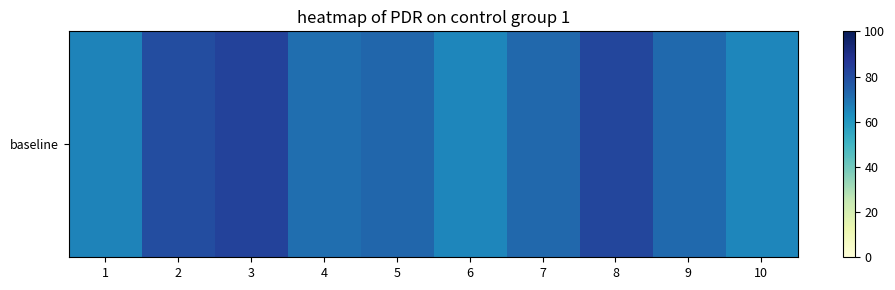

List the labels in order of value, smallest first.

6, 10, 1, 4, 9, 7, 5, 2, 8, 3